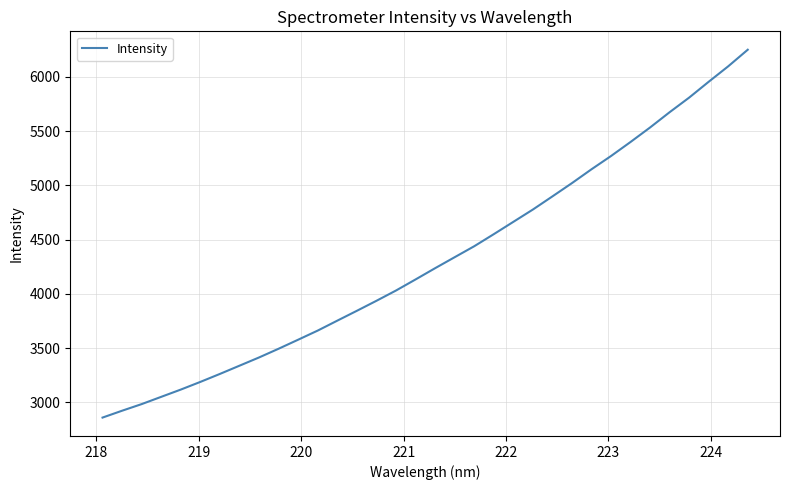

What is the minimum value shown in the chart?

2860.7